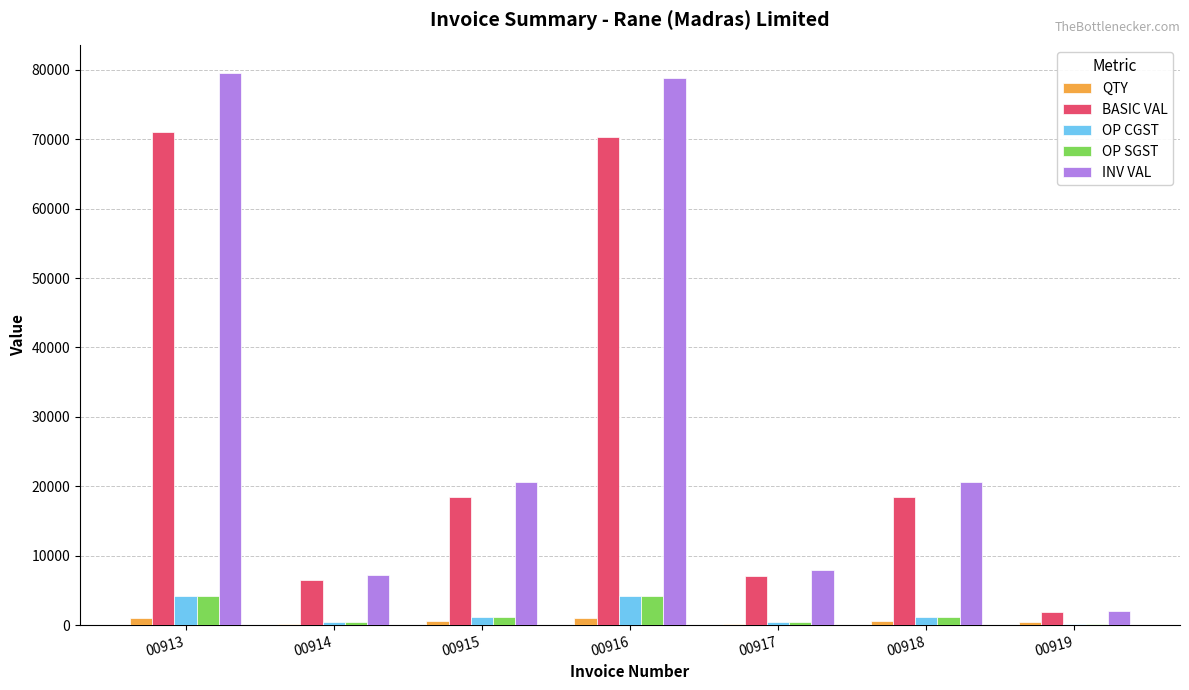

Which series changed the most between 00915 and 00917?

INV VAL